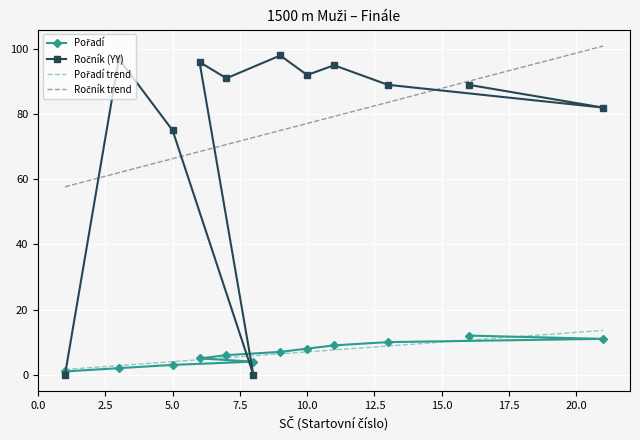

What position from the left is 5?

3